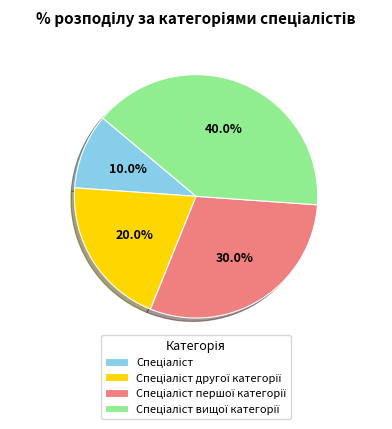

Does any single category account for the majority?

No